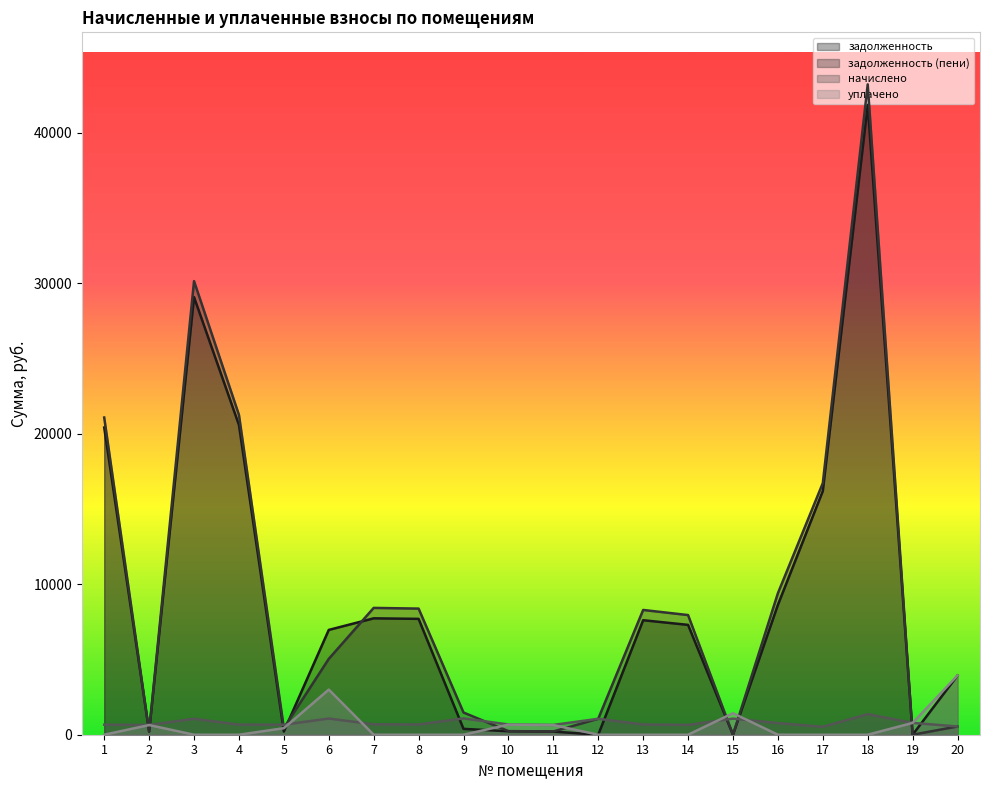

Rank the series by their maximum value, from highest to lowest.

задолженность (пени), задолженность, уплачено, начислено